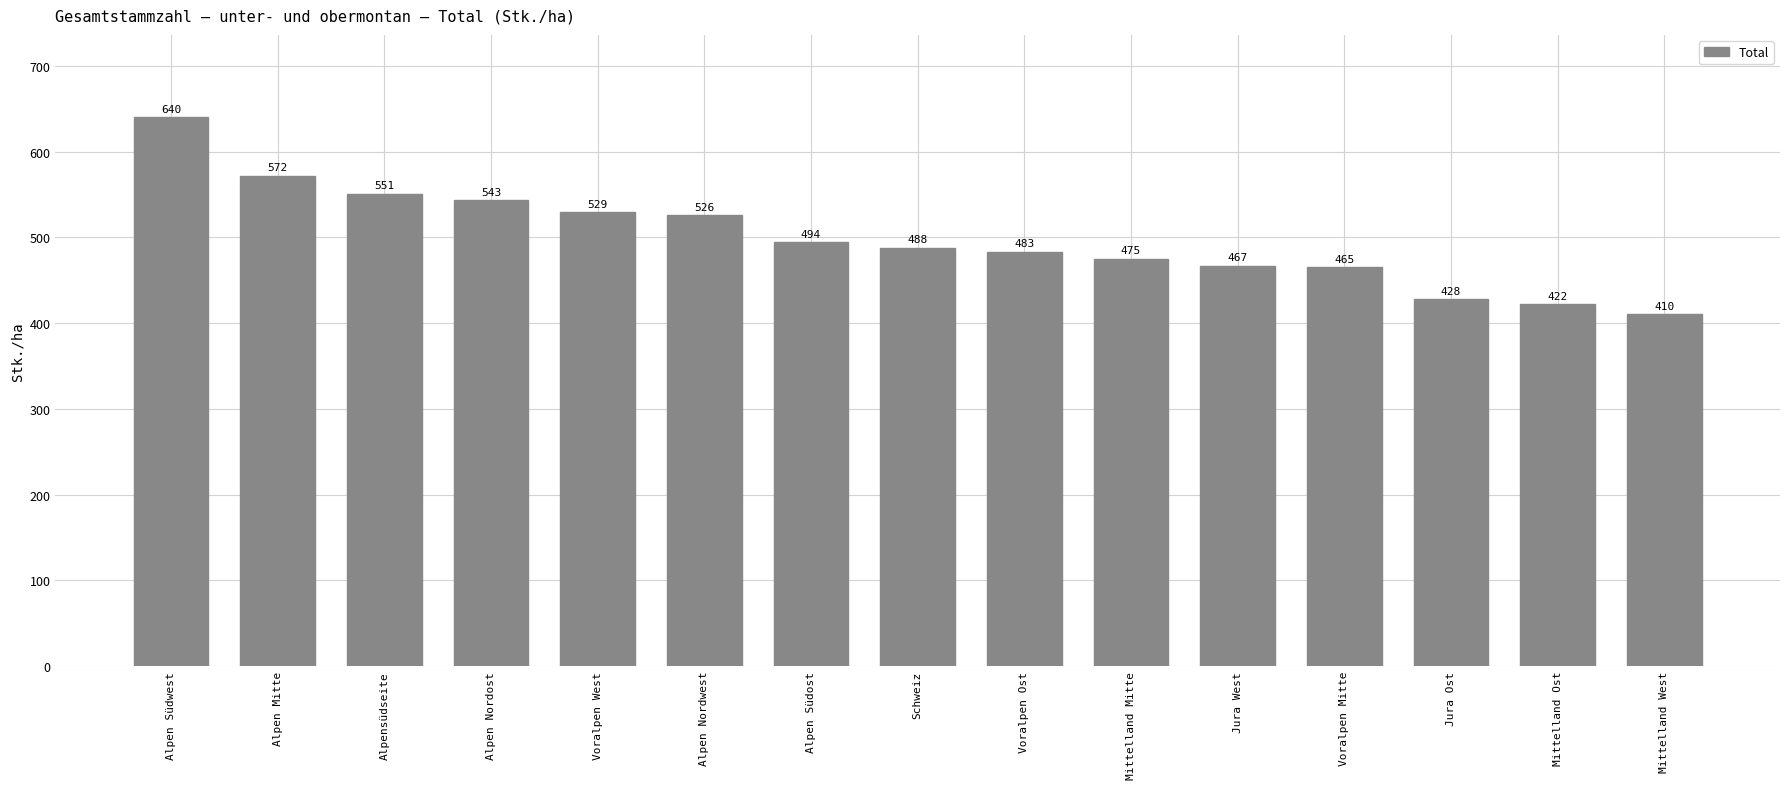

What is the label of the 13th bar from the right?

Alpensüdseite